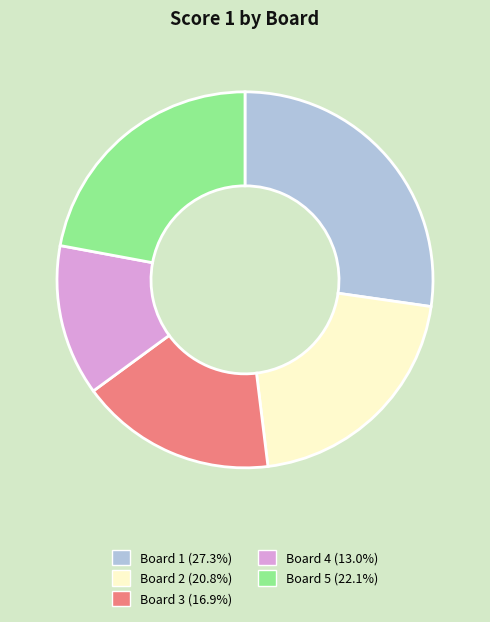

Is the sum of Board 3 and Board 4 greater than half?

No